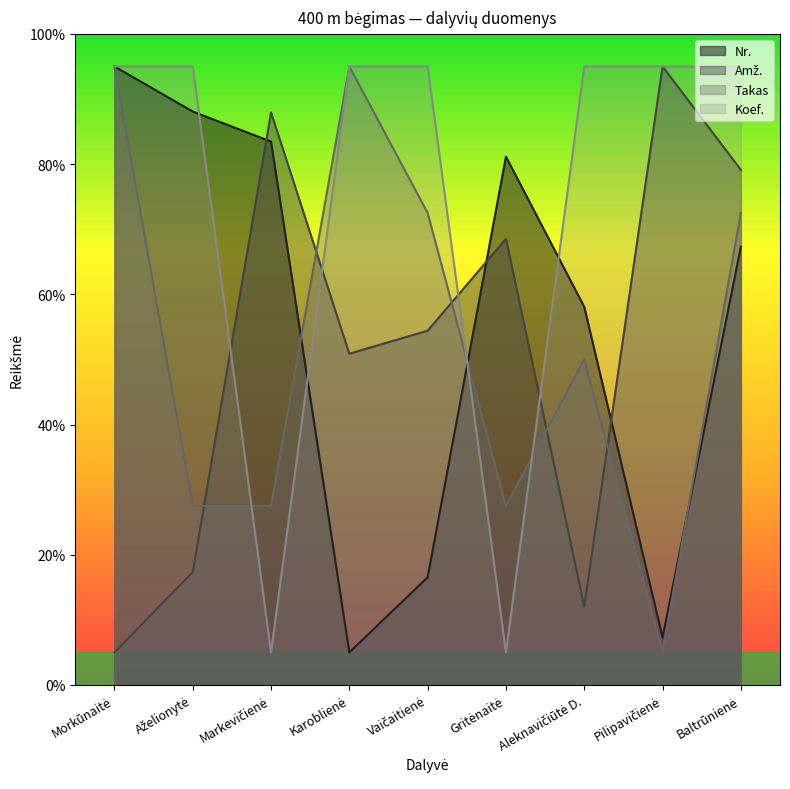

Is it true that Amž. equals 79.1 at Baltrūnienė?

True